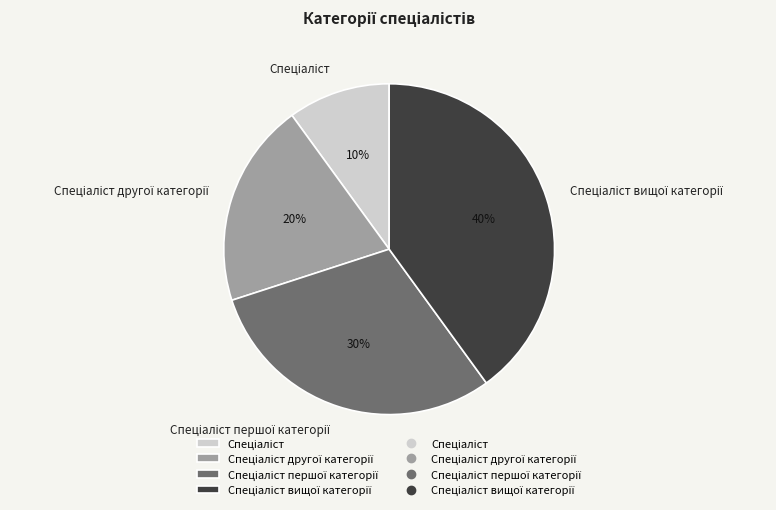

Count the number of slices in the pie.

4